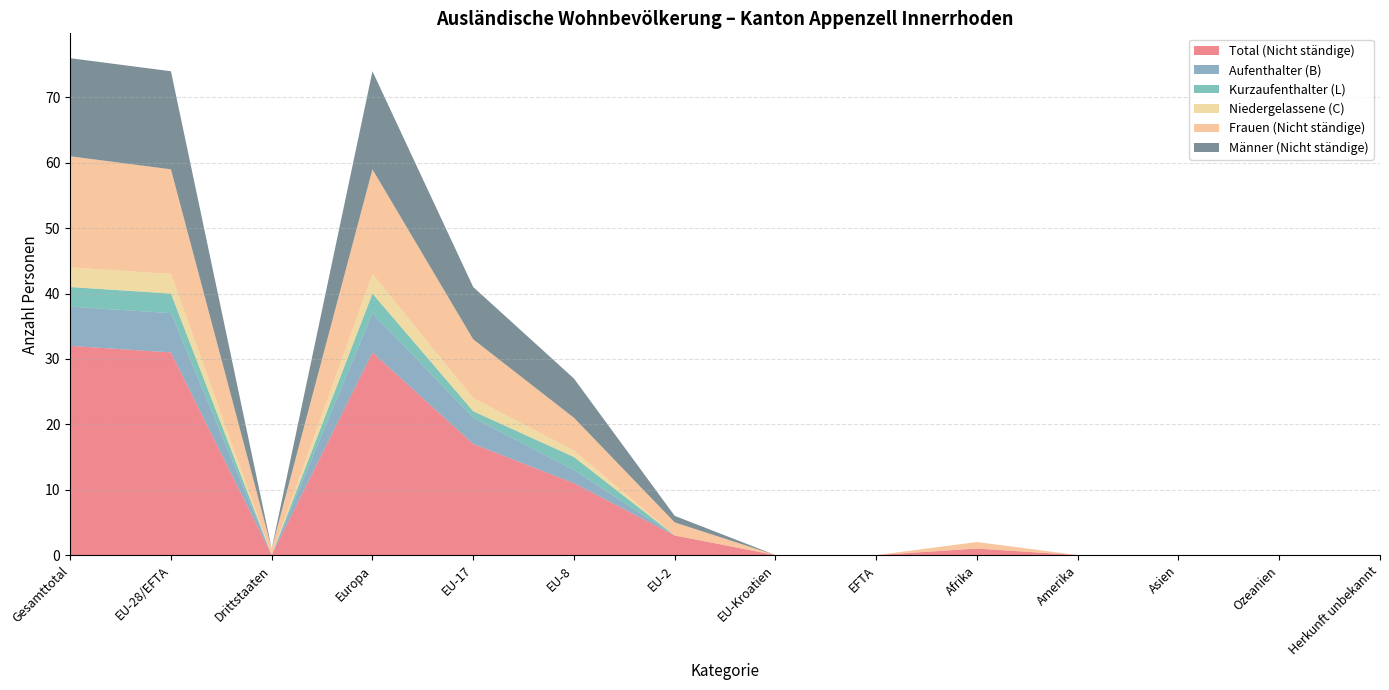

Reading right to left, list all the values displayed in this chart.

Total (Nicht ständige): Herkunft unbekannt=0	Ozeanien=0	Asien=0	Amerika=0	Afrika=1	EFTA=0	EU-Kroatien=0	EU-2=3	EU-8=11	EU-17=17	Europa=31	Drittstaaten=0	EU-28/EFTA=31	Gesamttotal=32
Aufenthalter (B): Herkunft unbekannt=0	Ozeanien=0	Asien=0	Amerika=0	Afrika=0	EFTA=0	EU-Kroatien=0	EU-2=0	EU-8=2	EU-17=4	Europa=6	Drittstaaten=0	EU-28/EFTA=6	Gesamttotal=6
Kurzaufenthalter (L): Herkunft unbekannt=0	Ozeanien=0	Asien=0	Amerika=0	Afrika=0	EFTA=0	EU-Kroatien=0	EU-2=0	EU-8=2	EU-17=1	Europa=3	Drittstaaten=0	EU-28/EFTA=3	Gesamttotal=3
Niedergelassene (C): Herkunft unbekannt=0	Ozeanien=0	Asien=0	Amerika=0	Afrika=0	EFTA=0	EU-Kroatien=0	EU-2=0	EU-8=1	EU-17=2	Europa=3	Drittstaaten=0	EU-28/EFTA=3	Gesamttotal=3
Frauen (Nicht ständige): Herkunft unbekannt=0	Ozeanien=0	Asien=0	Amerika=0	Afrika=1	EFTA=0	EU-Kroatien=0	EU-2=2	EU-8=5	EU-17=9	Europa=16	Drittstaaten=1	EU-28/EFTA=16	Gesamttotal=17
Männer (Nicht ständige): Herkunft unbekannt=0	Ozeanien=0	Asien=0	Amerika=0	Afrika=0	EFTA=0	EU-Kroatien=0	EU-2=1	EU-8=6	EU-17=8	Europa=15	Drittstaaten=0	EU-28/EFTA=15	Gesamttotal=15